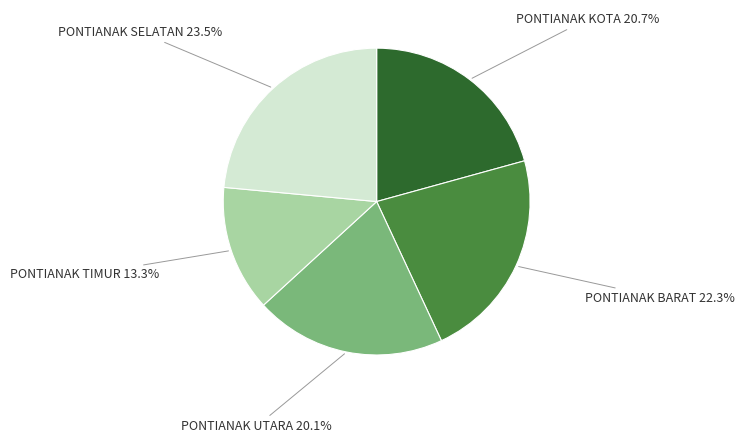

Approximately how many times larger is the value at PONTIANAK TIMUR compared to PONTIANAK SELATAN?

0.6